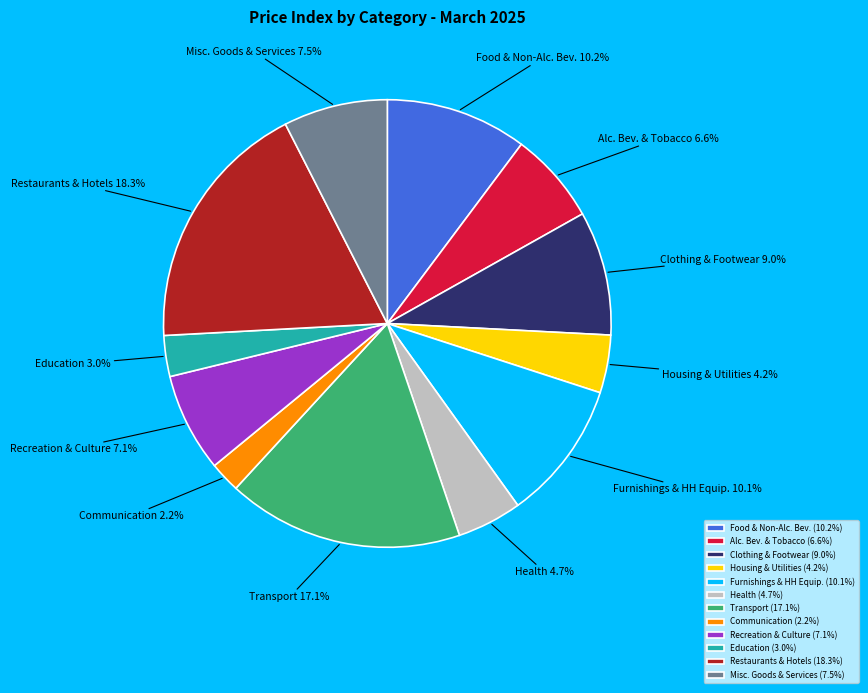

What percentage is NOT represented by Misc. Goods & Services?

92.5%